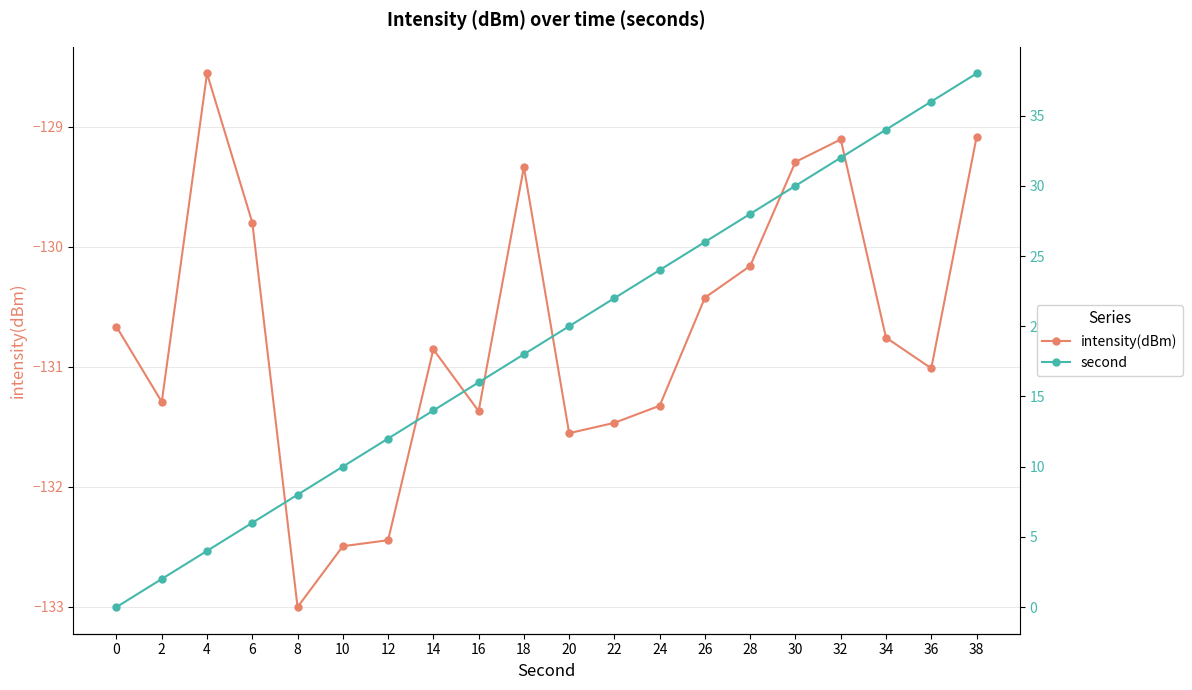

Rank the series at 22 from highest to lowest value.

second, intensity(dBm)